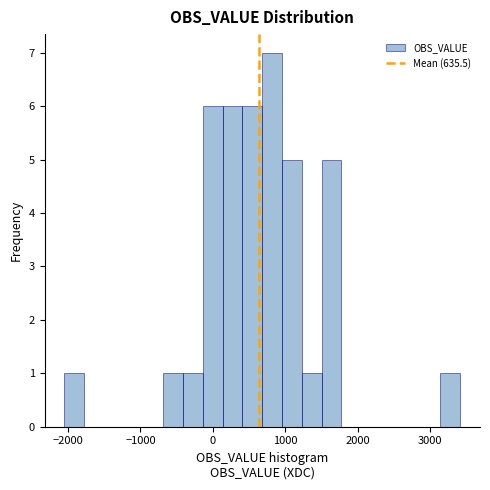

Read against the x-axis, roughly where is the centre of the tallest bar?

800